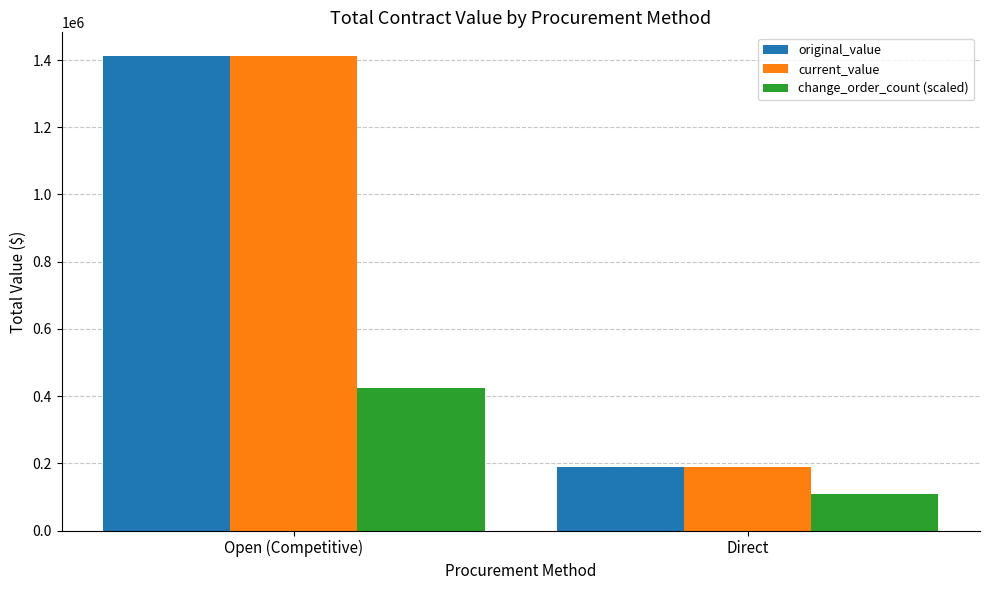

How many groups of bars are there?

2